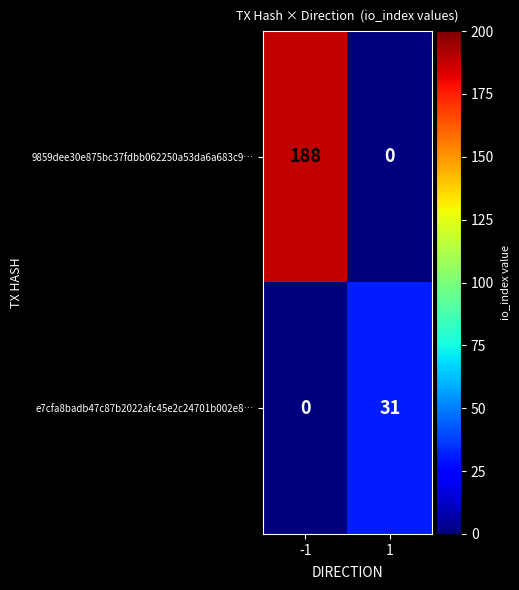

Which series has the widest spread of values?

9859dee30e875bc37fdbb062250a53da6a683c9…